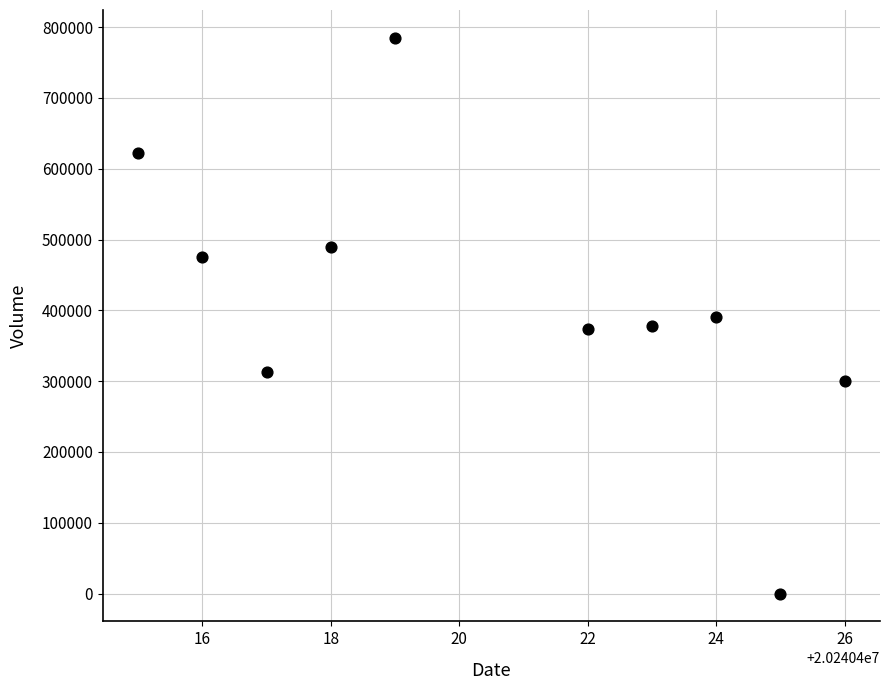

What is the average Y value?

412667